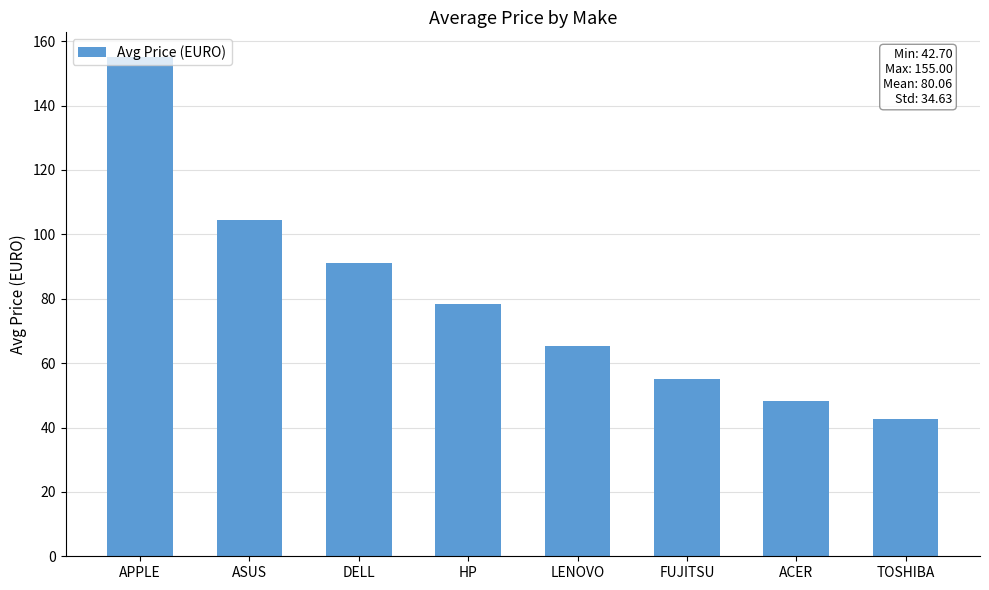

What is the change in value from APPLE to HP?

-76.7